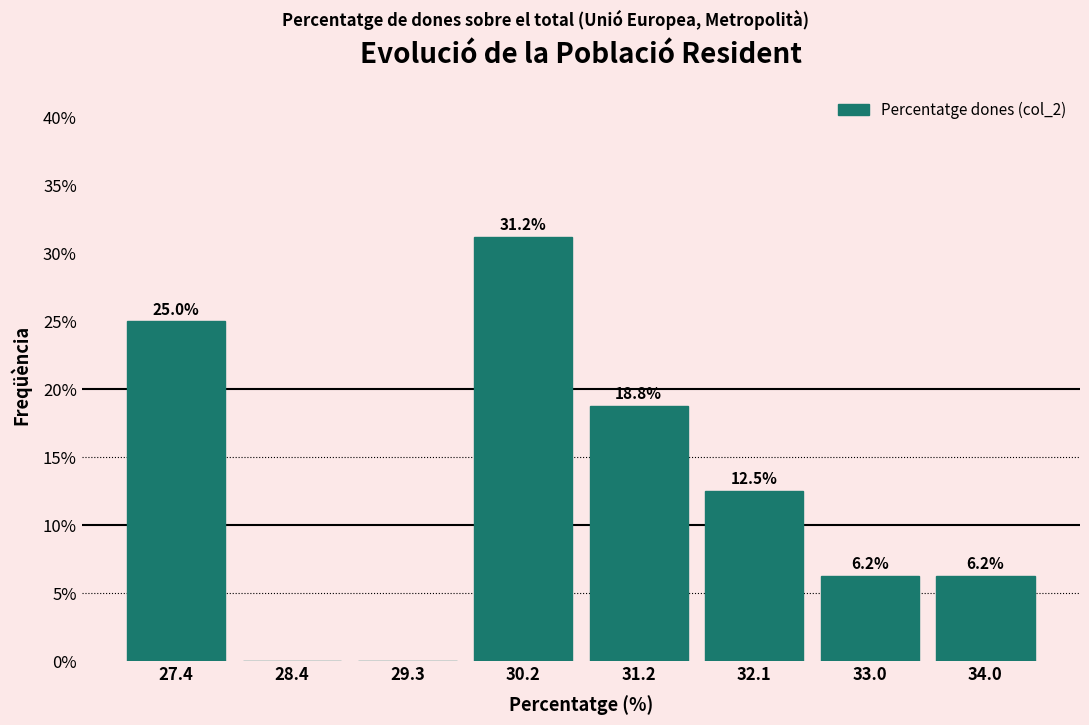

Over which range of the x-axis is the bar tallest?

29.8 to 30.7